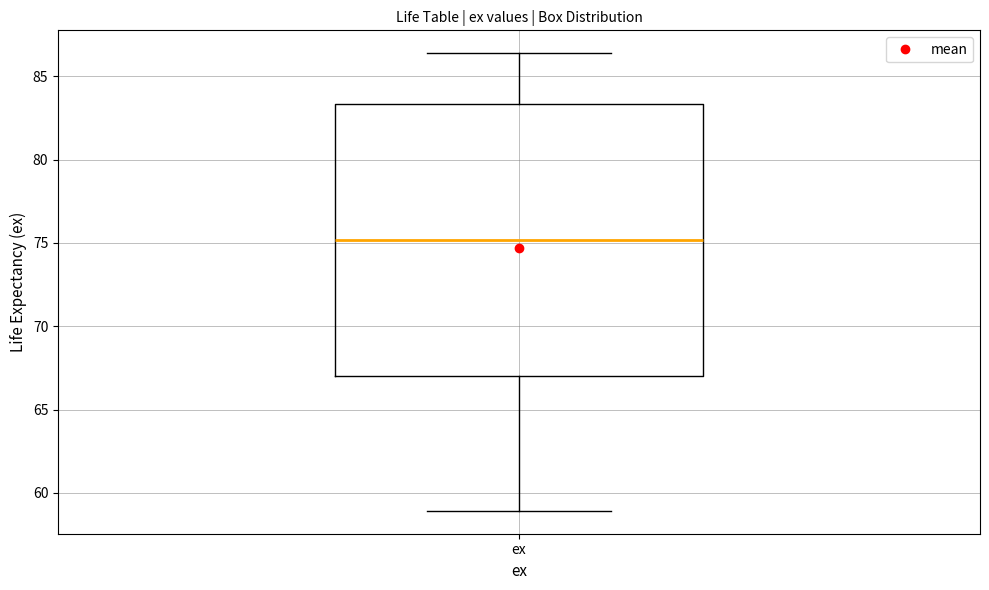

Transcribe this box plot: give where the median line is, the range the box spans, and where the two whiskers end, as read against the y-axis. The values are not printed on the chart, so give them approximately, as read against the axis.

median 75.0, box 67.0 to 83.5, whiskers 59.0 to 86.5